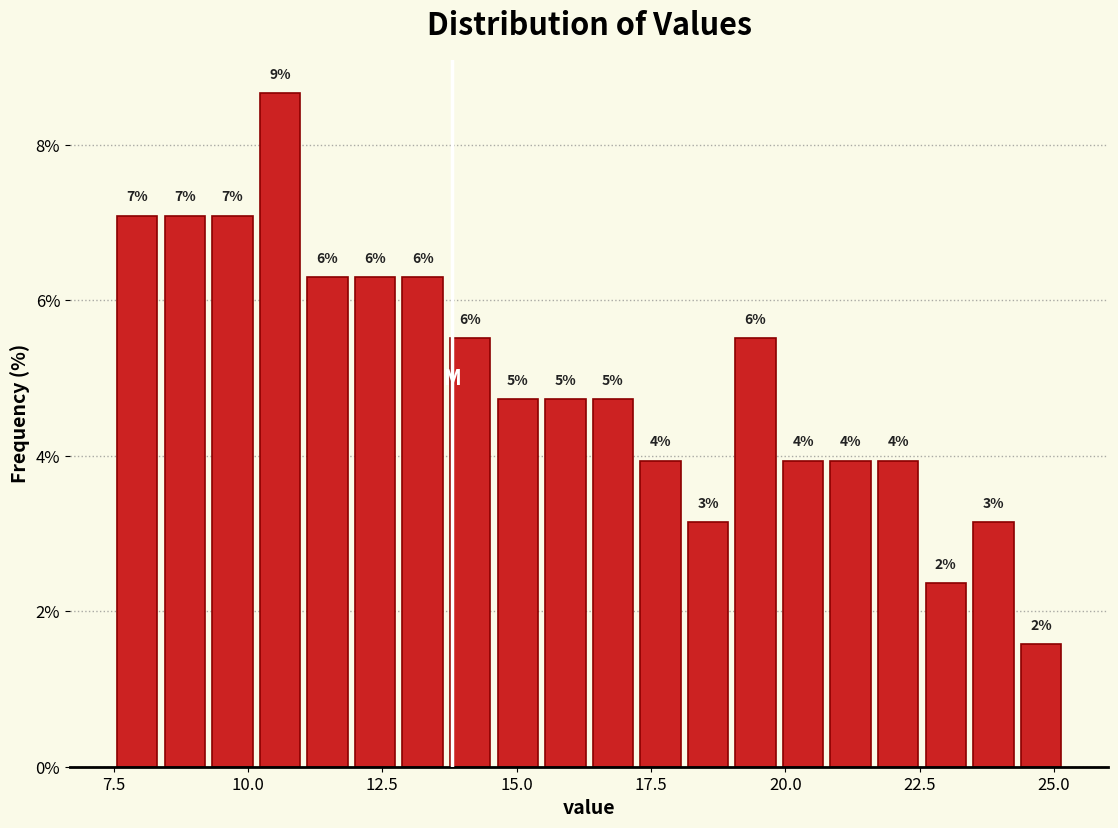

Around what value on the x-axis is the tallest bar? Give the approximate position of its centre, as read against the axis.

10.5